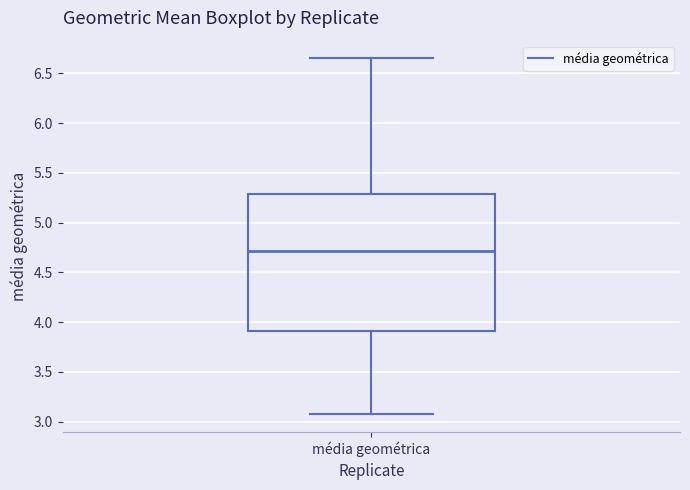

Read this box plot against the y-axis: the position of the median line, the range covered by the box, and the ends of both whiskers. The values are not printed on the chart, so give them approximately, as read against the axis.

median 4.70, box 3.90 to 5.30, whiskers 3.05 to 6.65